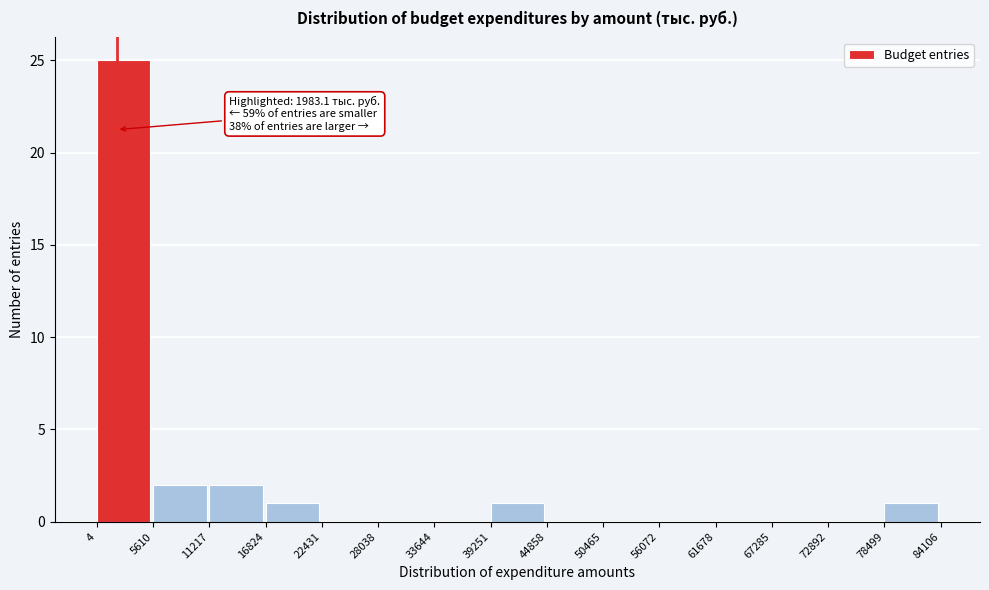

Over which range of the x-axis is the bar tallest?

4 to 5610